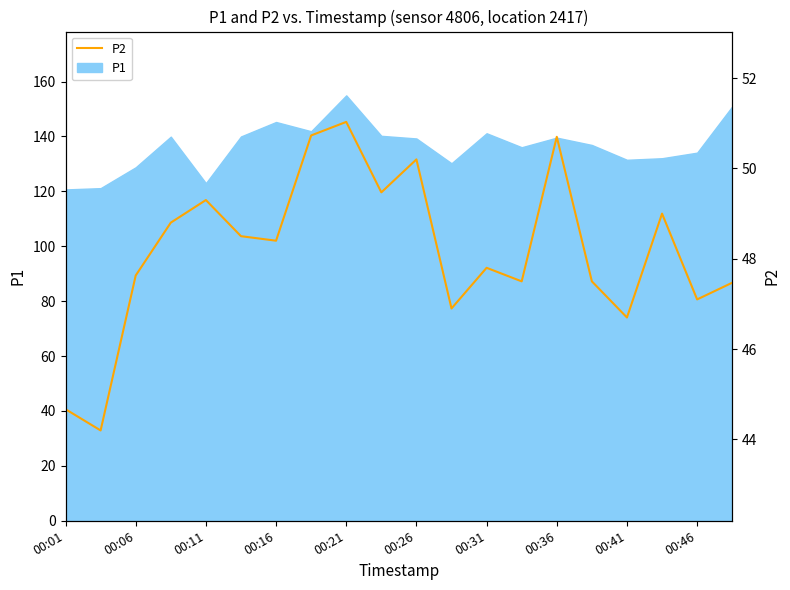

Reading left to right, extract all data points from this chart.

44.7	44.2	47.6	48.8	49.3	48.5	48.4	50.7	51.0	49.5	50.2	46.9	47.8	47.5	50.7	47.5	46.7	49.0	47.1	47.5